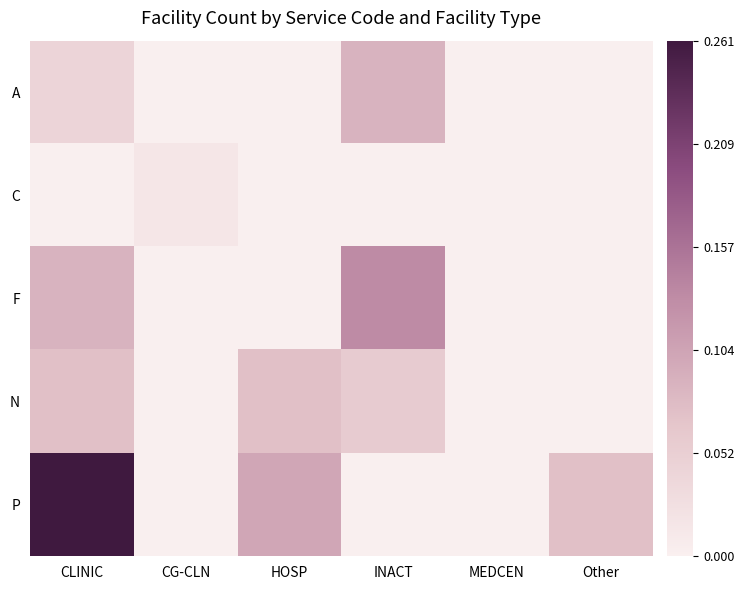

What is the total value across all series at CLINIC?

0.5